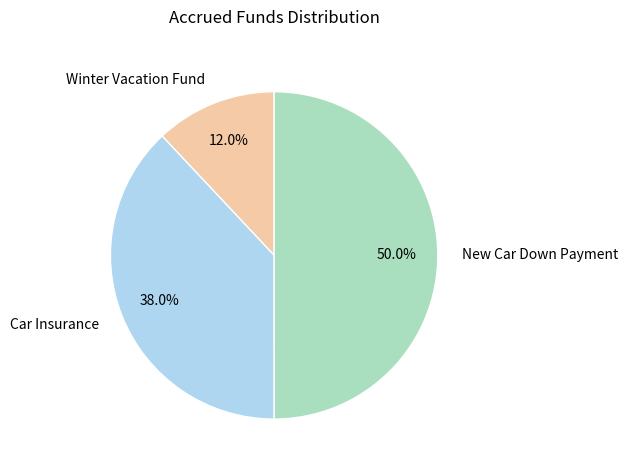

What is the smallest slice in the pie chart?

Winter Vacation Fund